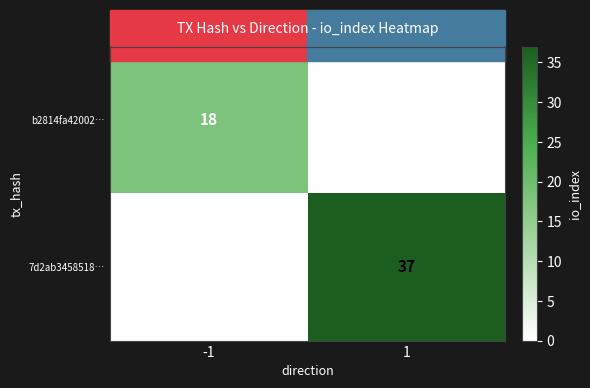

At how many categories does at least one series exceed 12?

2